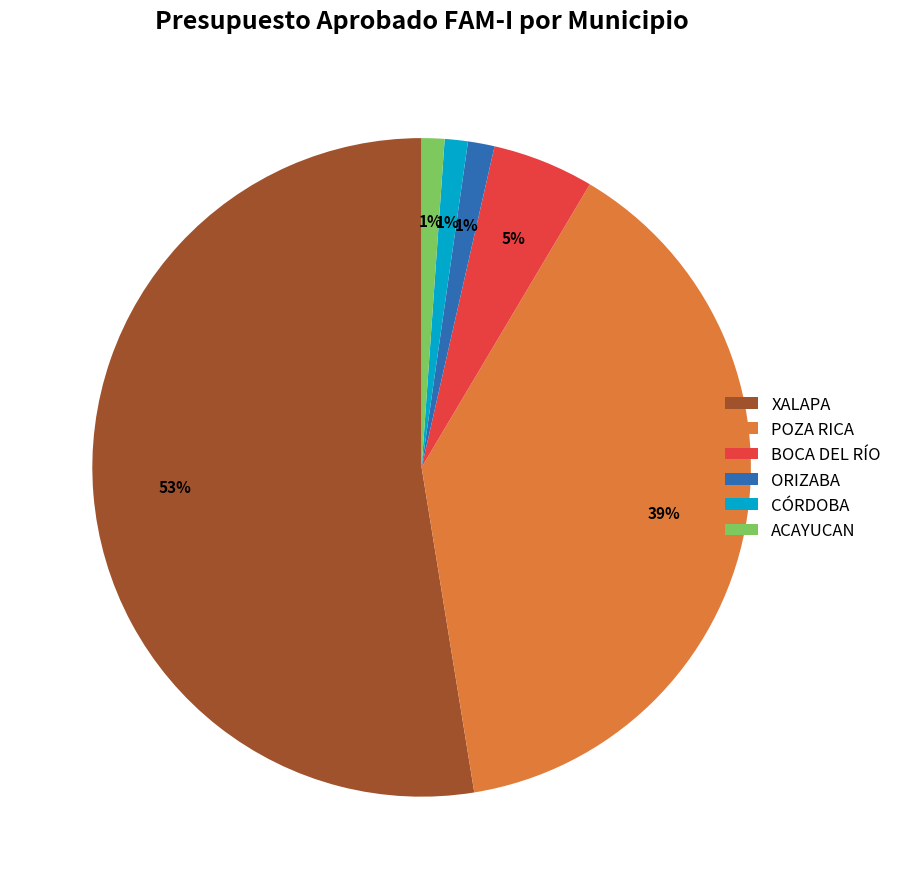

Combined, do CÓRDOBA and XALAPA account for over 50%?

Yes